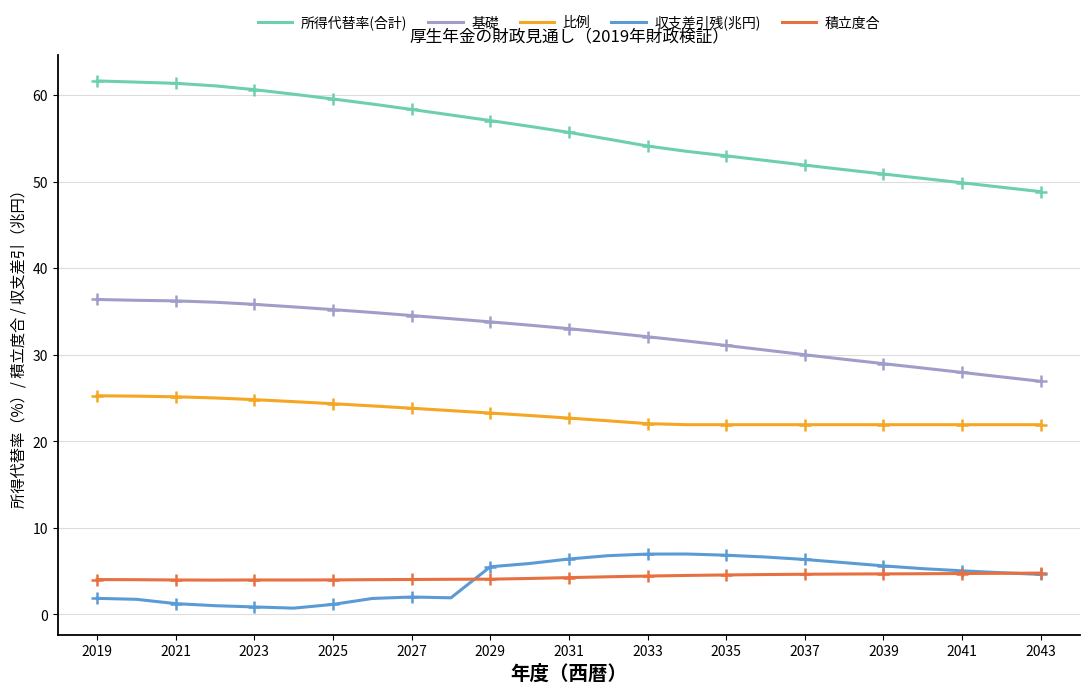

Is it true that 積立度合 equals 1.5 at 2031?

False